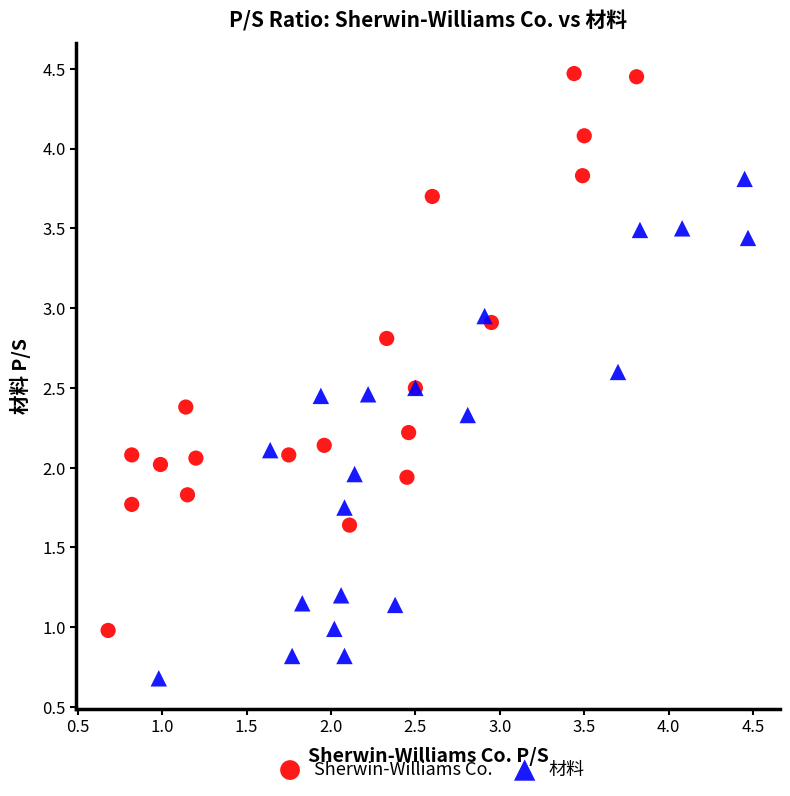

Which series reaches the minimum Y coordinate?

材料